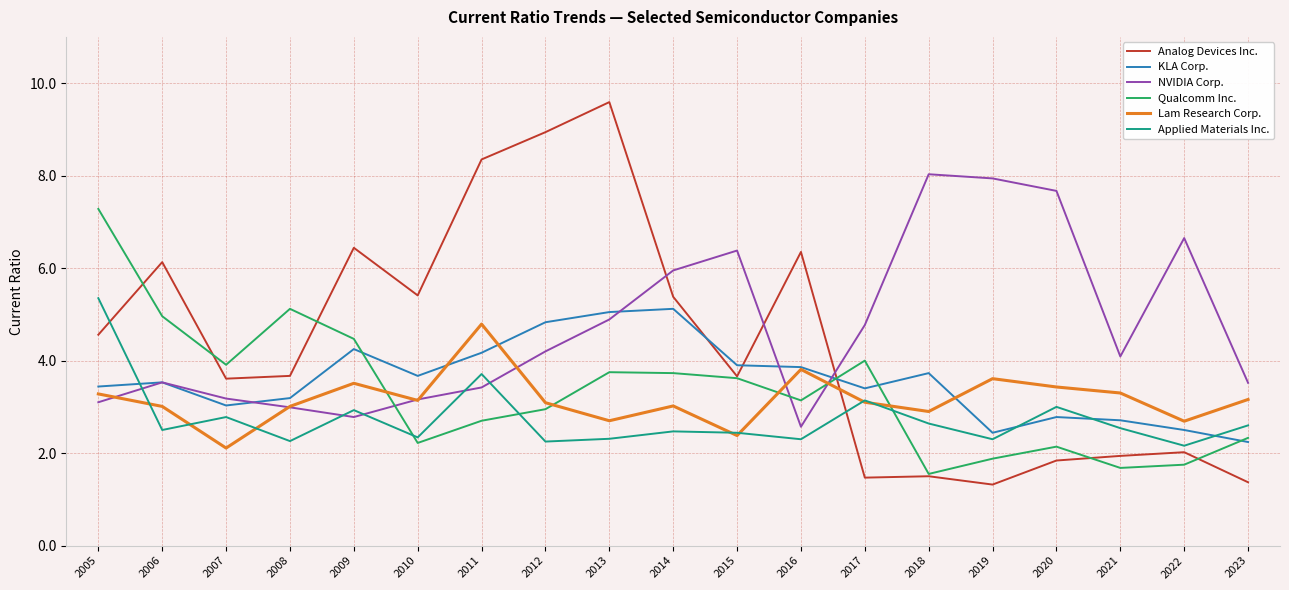

What is the minimum value for KLA Corp.?

2.2